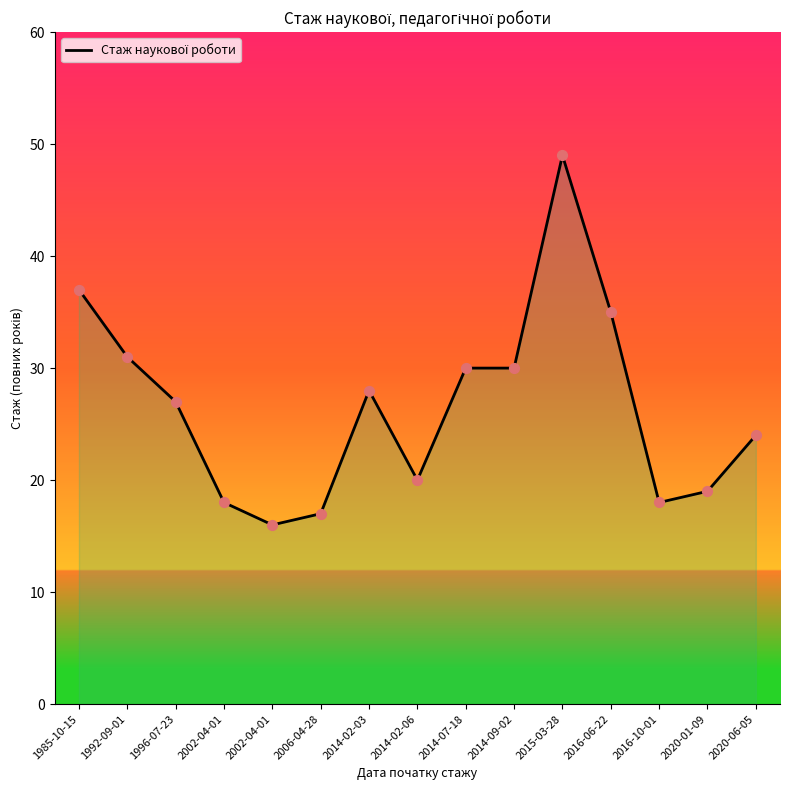

What is the change in value from 2014-02-06 to 2014-07-18?

+10